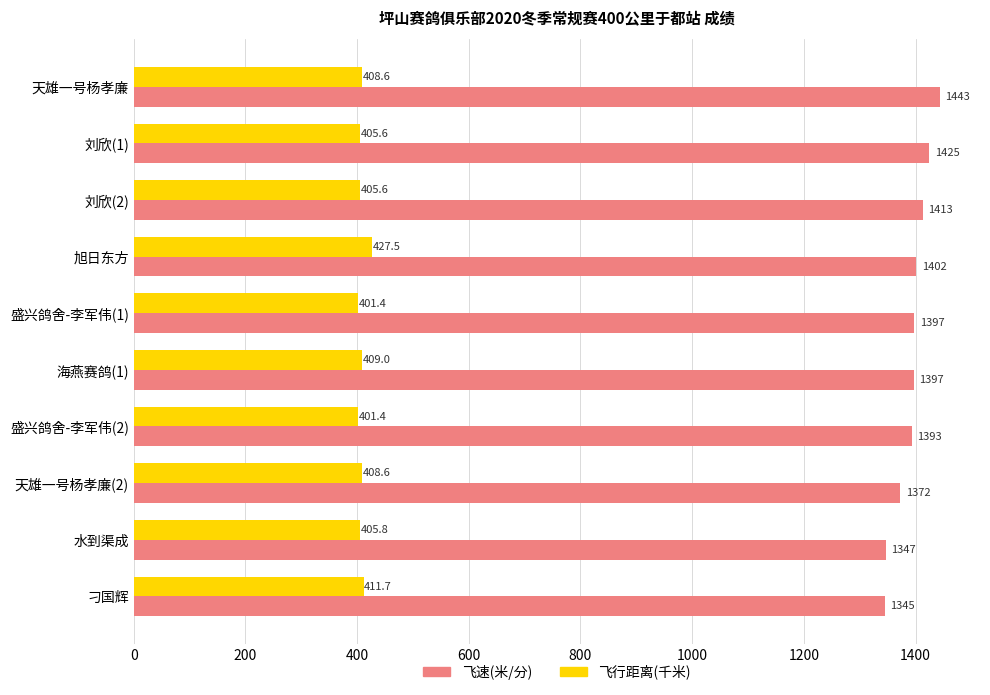

Which series has the largest total across all categories?

飞速(米/分)